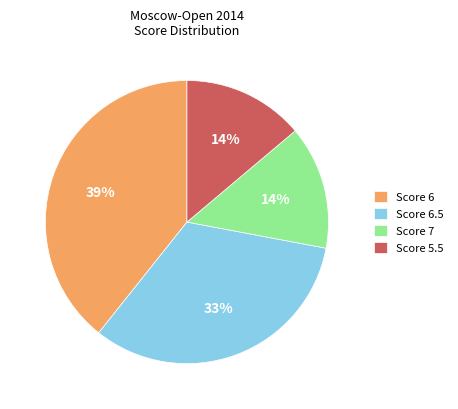

What percentage is the Score 5.5 slice, to the nearest percent?

14%